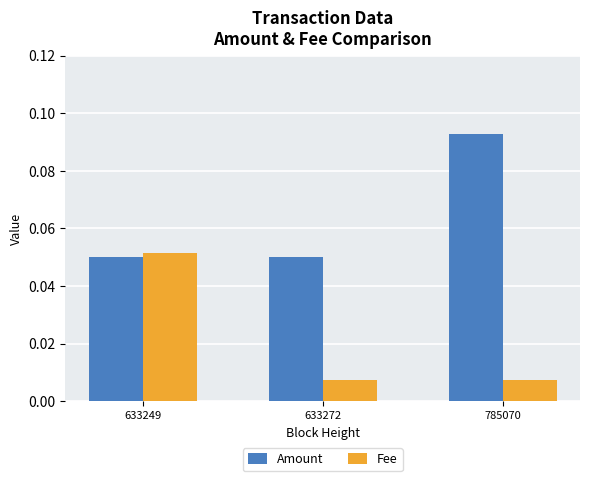

The Amount series shows 0.0 at 633272. True or false?

False